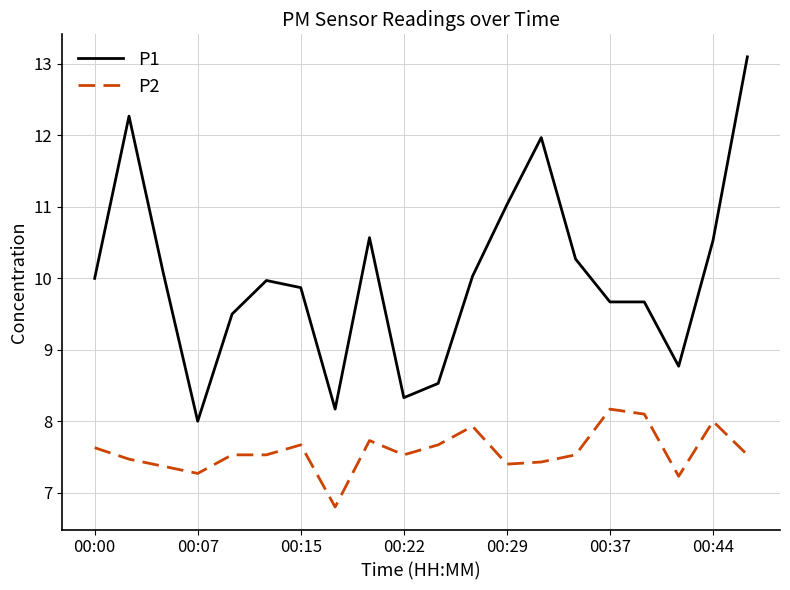

What is the minimum value shown in the chart?

6.8